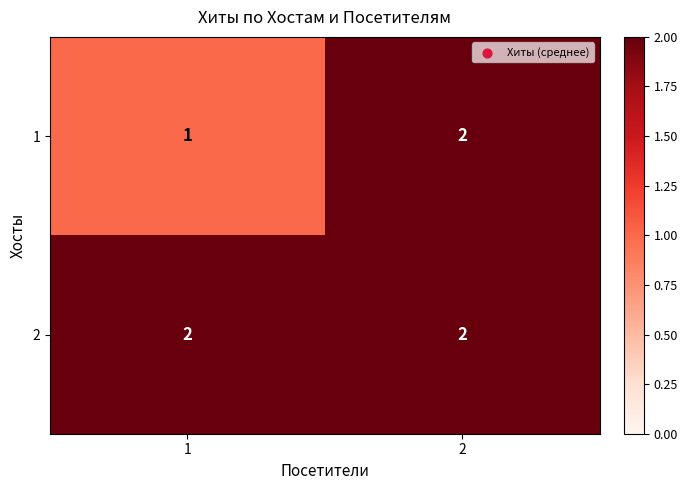

What is the sum of all 2 values?

4